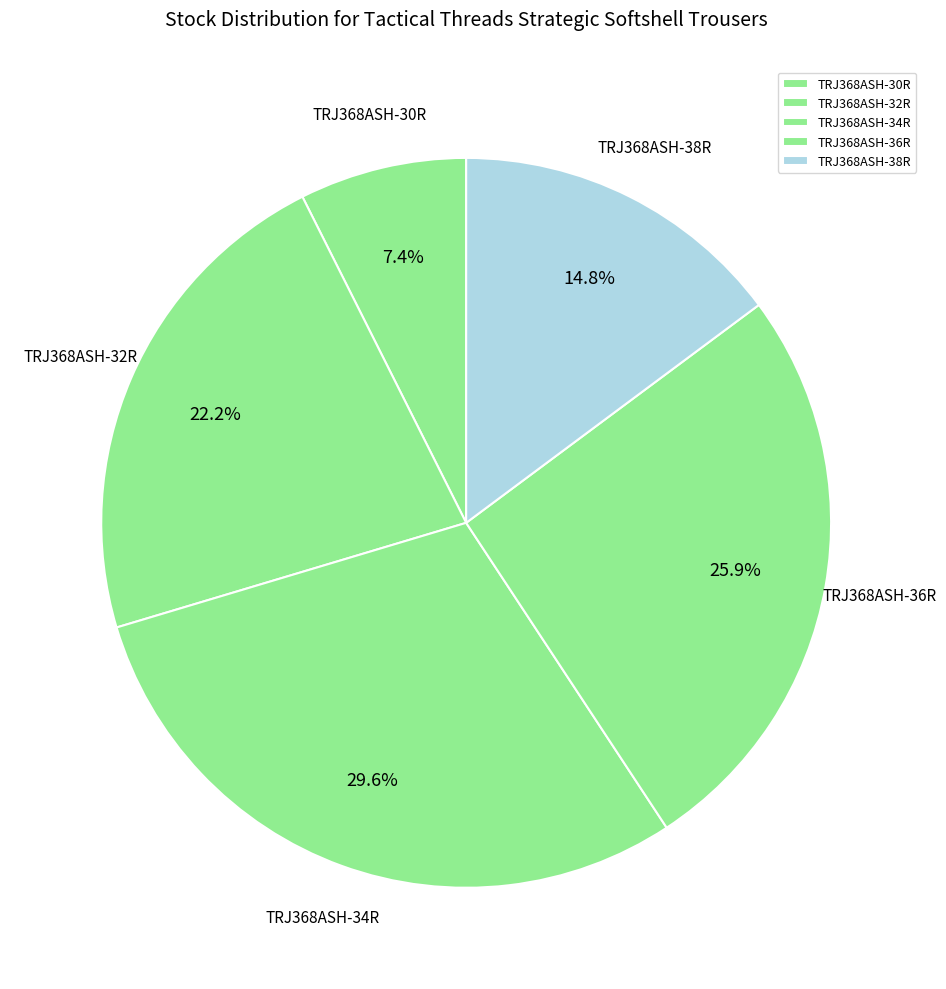

Rank the categories by value from lowest to highest.

TRJ368ASH-30R, TRJ368ASH-38R, TRJ368ASH-32R, TRJ368ASH-36R, TRJ368ASH-34R